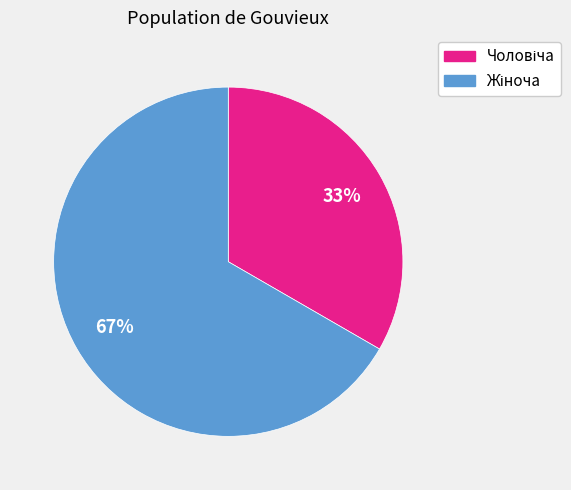

Is there any slice that represents more than half of the pie?

Yes